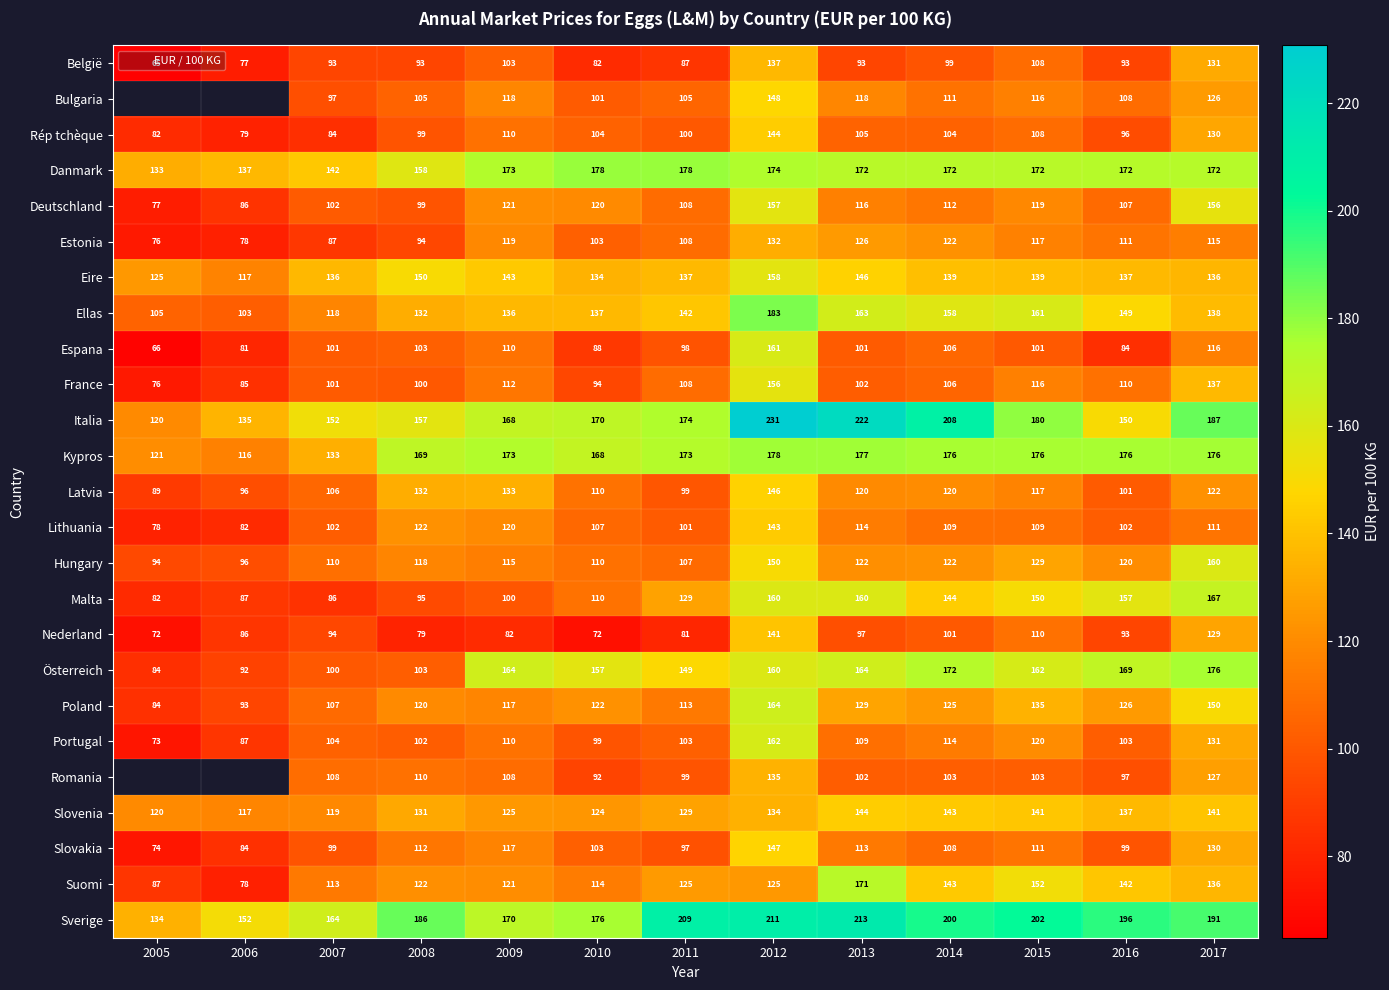

Is the value of Ellas at 2011 greater than the value of France at 2015?

Yes